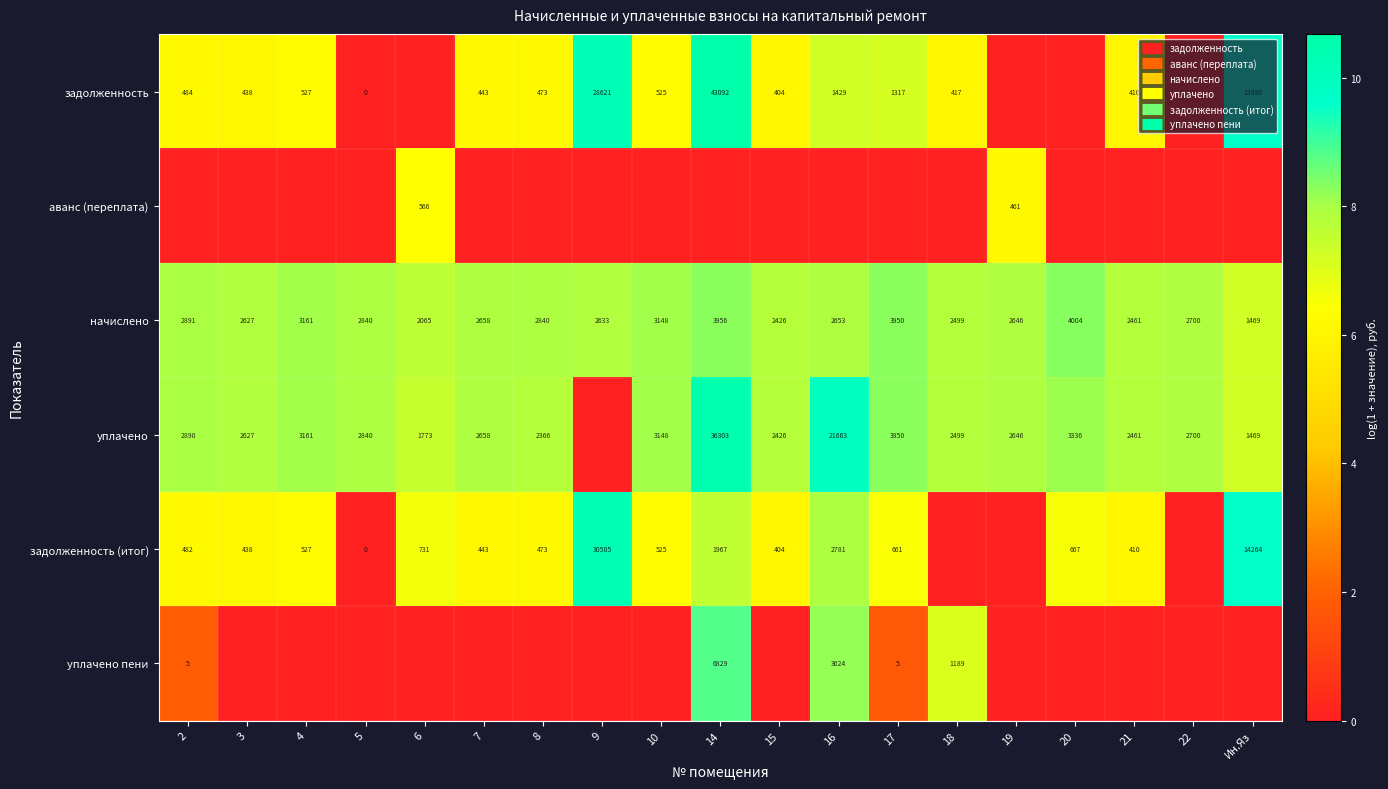

Is it true that задолженность (итог) equals 7.9 at 16?

True